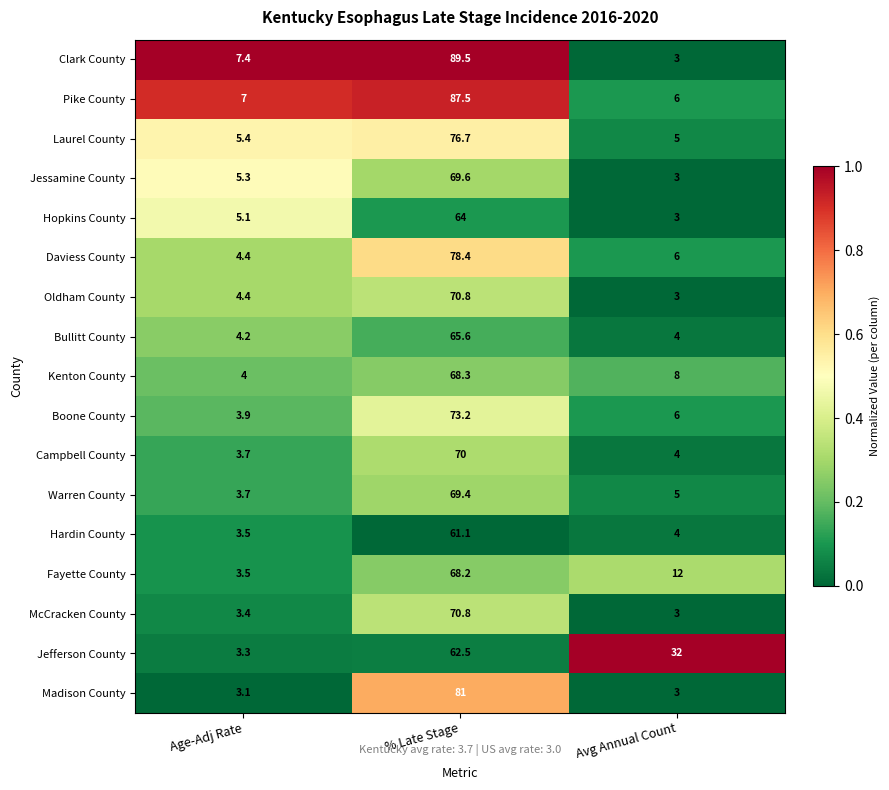

True or false: Jefferson County has a value of 3.3 at Age-Adj Rate.

True